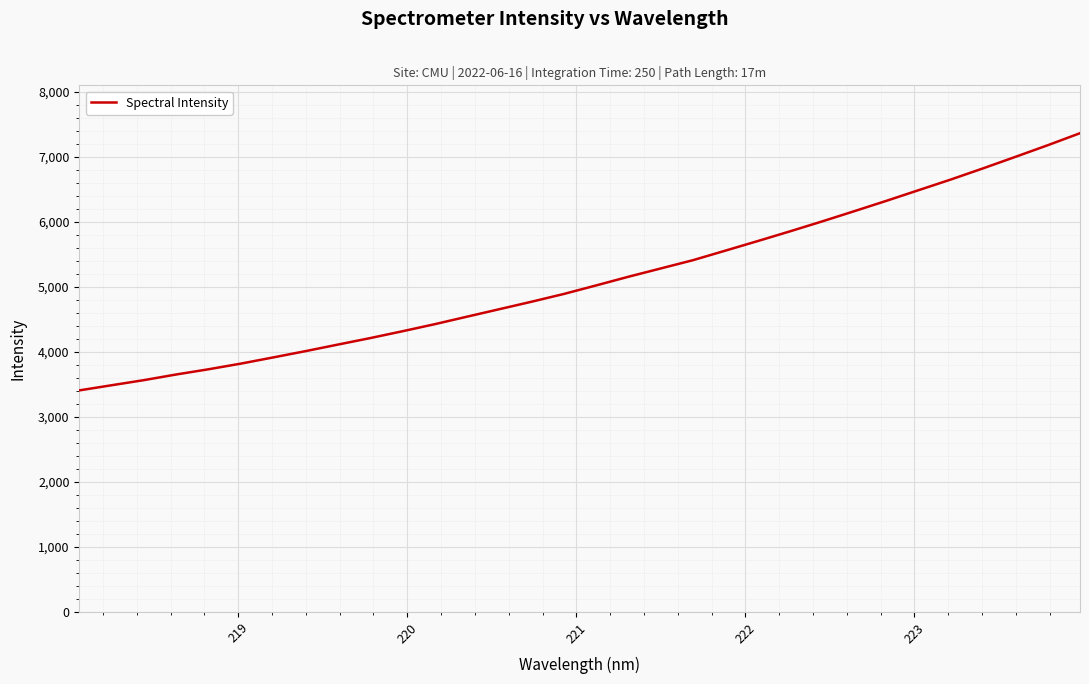

What is the greatest value displayed?

7360.7